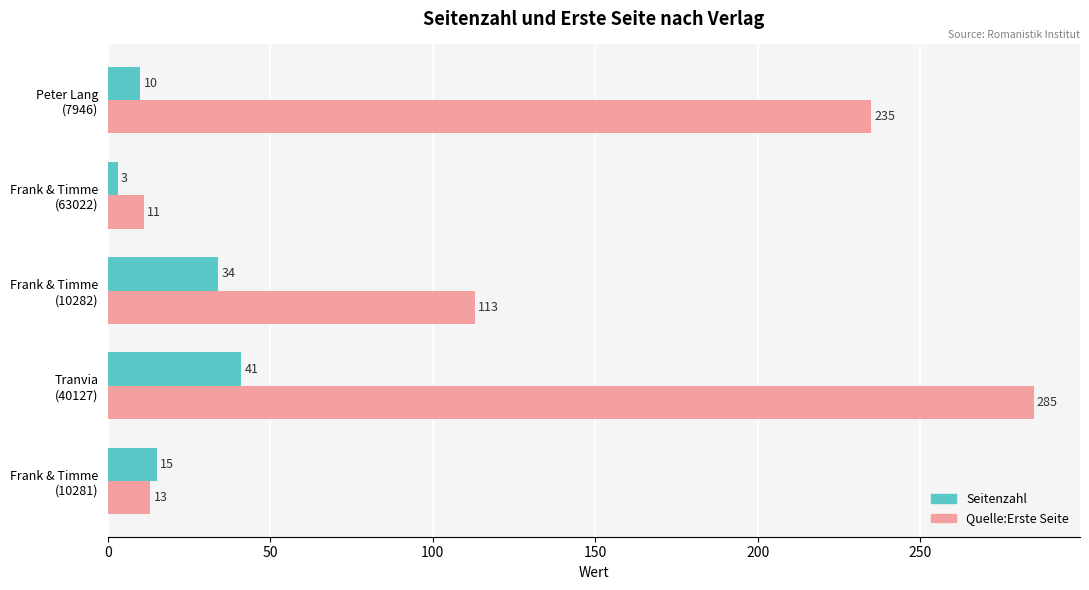

Which series has the largest total across all categories?

Quelle:Erste Seite